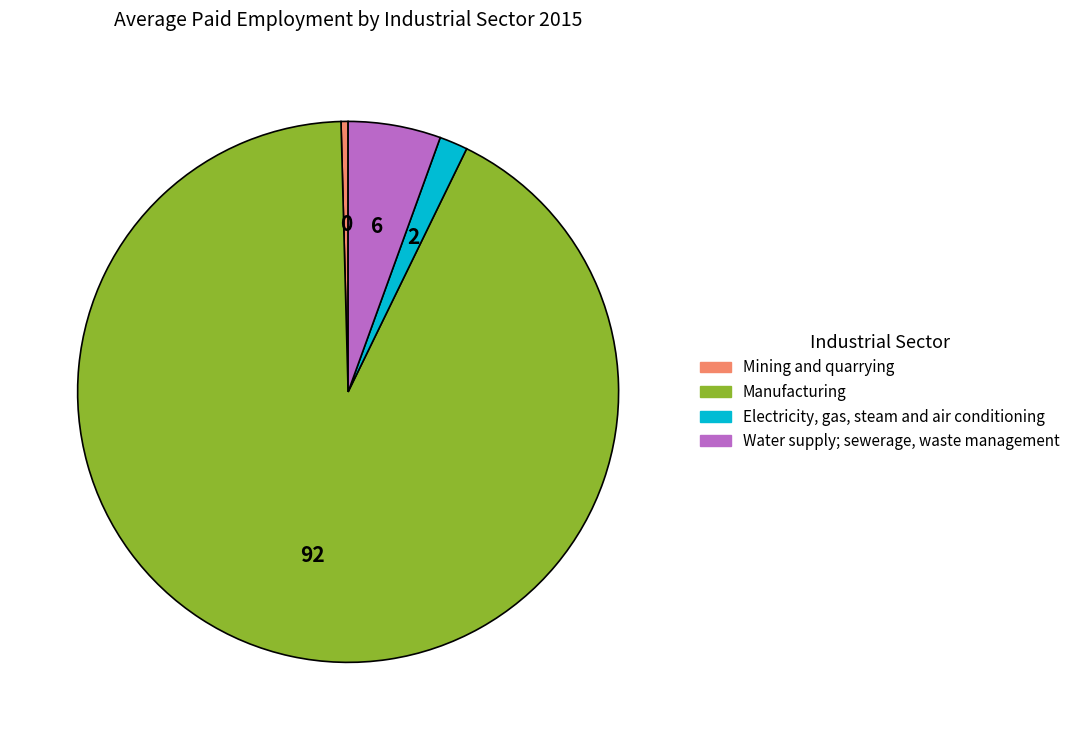

True or false: Manufacturing accounts for 83% of the total.

False